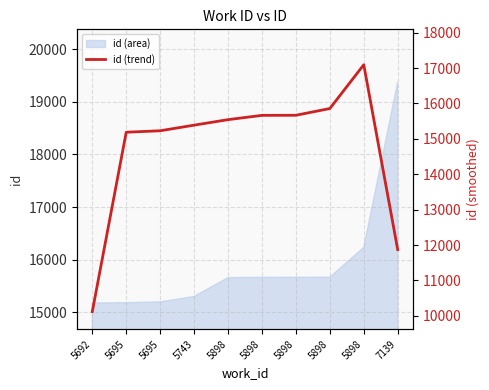

What is the difference between the values at 7139 and 5695?

3356.7